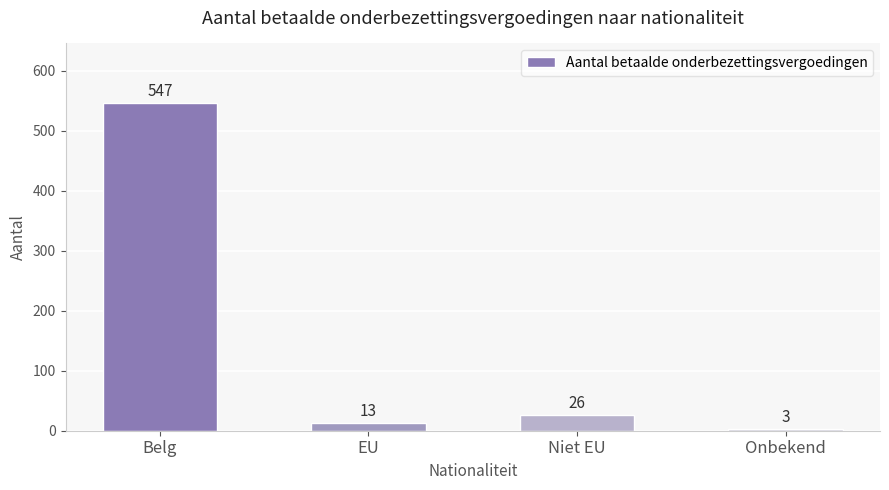

Reading right to left, list all the values displayed in this chart.

Onbekend=3	Niet EU=26	EU=13	Belg=547